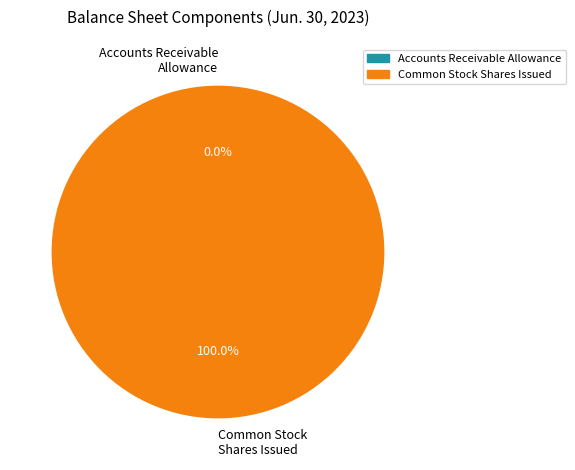

Which category has the biggest portion of the pie?

Common Stock Shares Issued